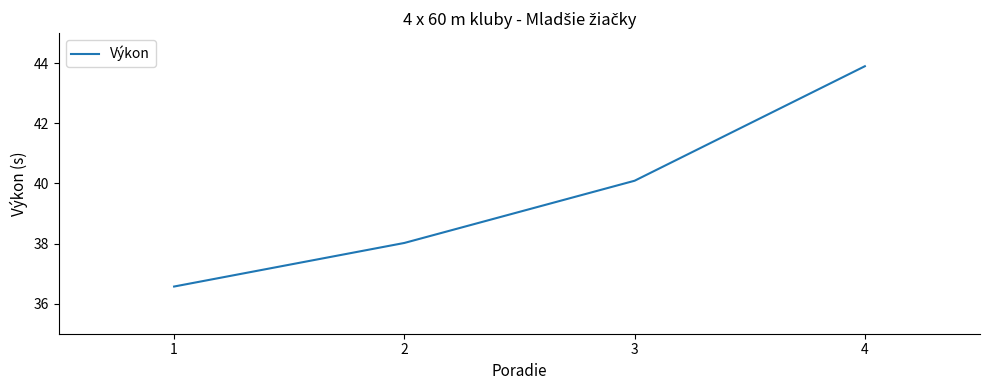

What is the change in value from 1 to 4?

+7.3